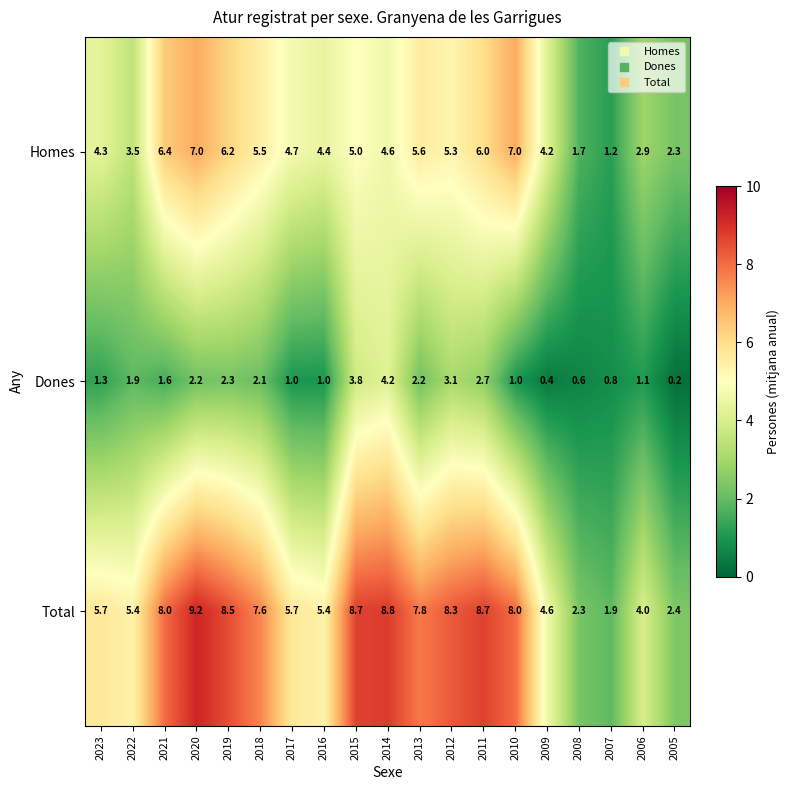

What is the difference between the maximum and minimum values in the Total series?

7.3